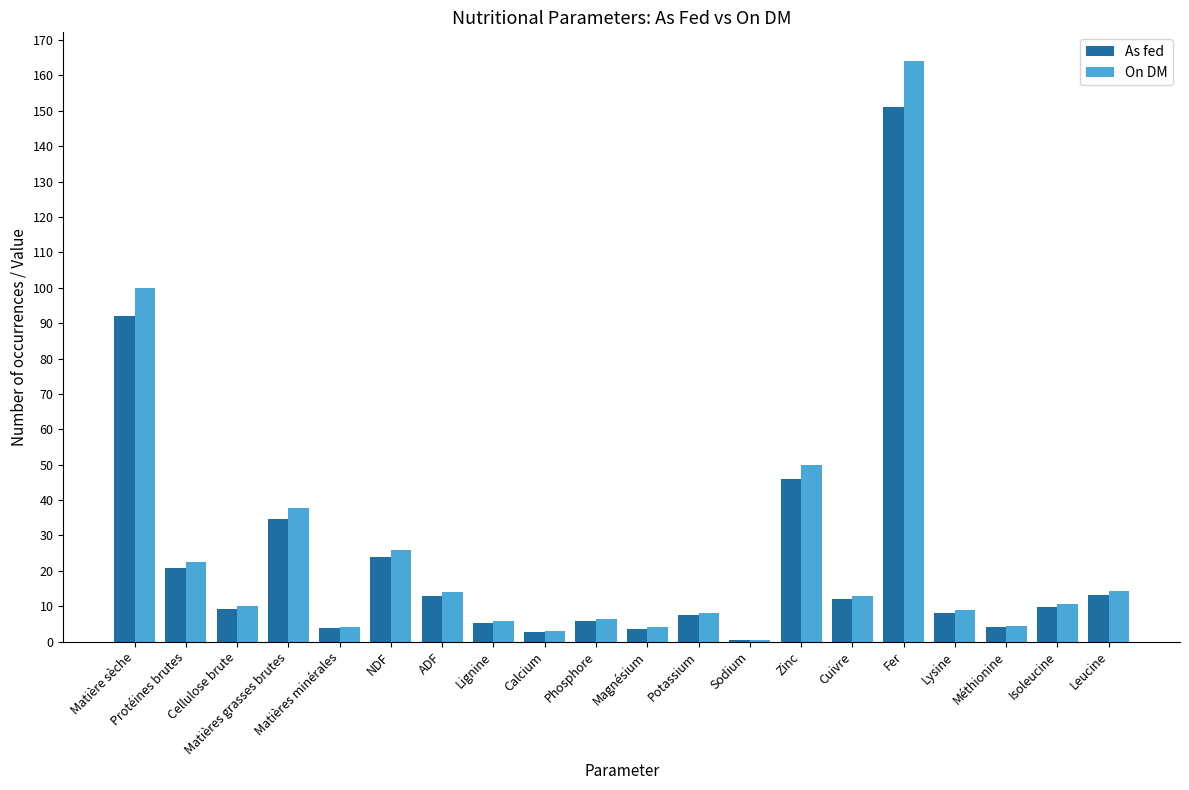

What is the average value of the On DM series?

25.4